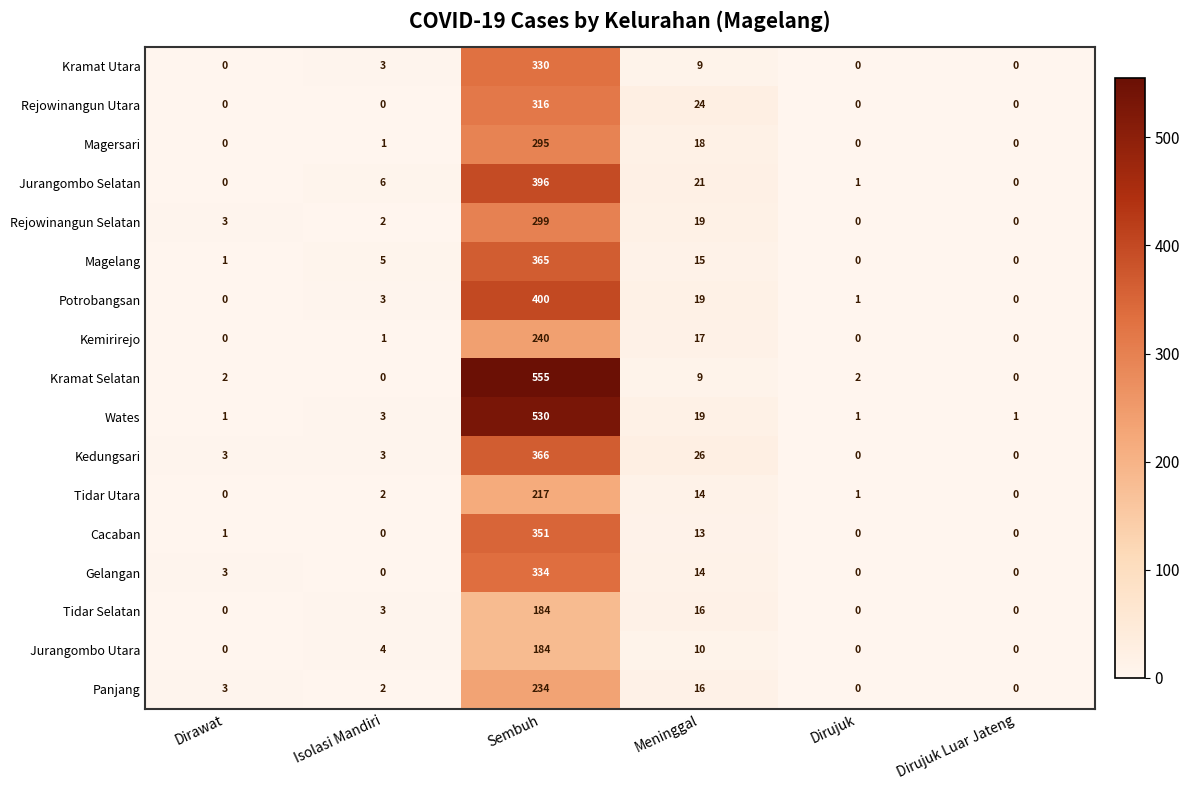

At which category is the sum across all series the highest?

Sembuh